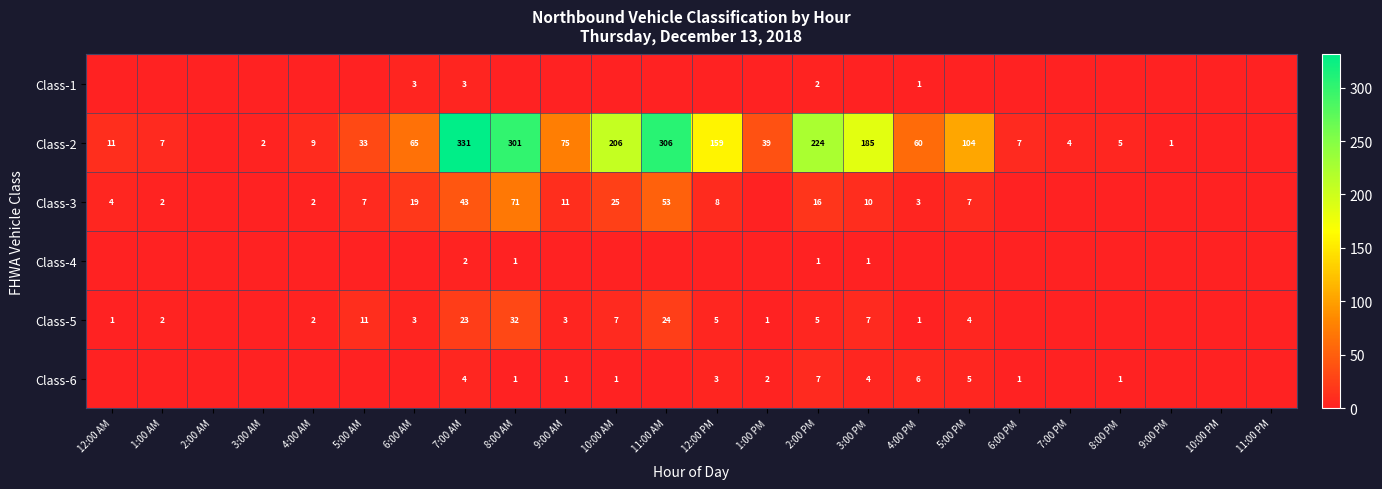

True or false: Class-1 has a value of 0 at 4:00 PM.

False